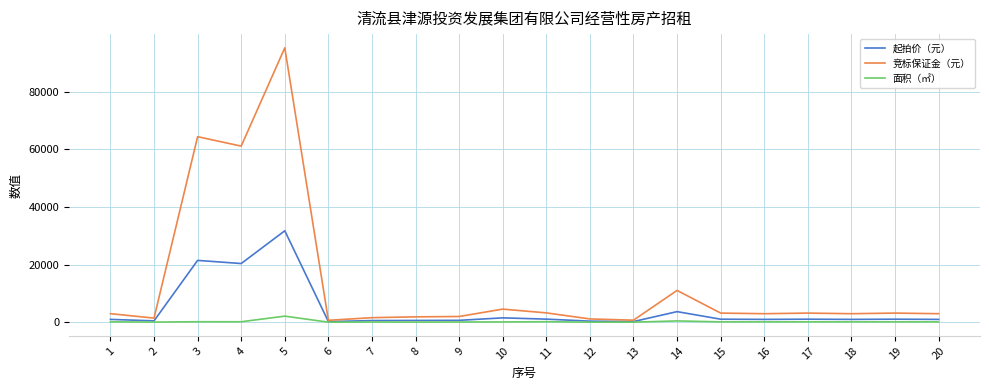

What is the difference between the highest and lowest values at 3?

64174.2